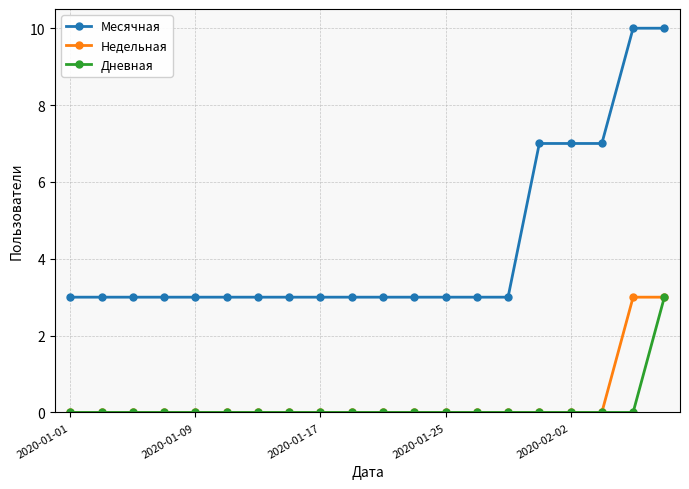

How many data points does each series have?

20